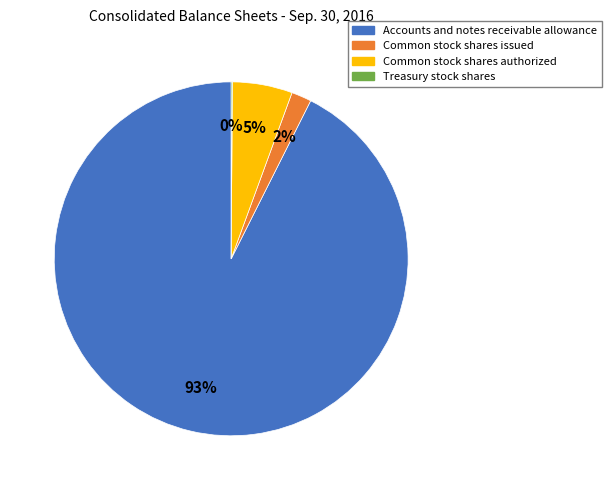

Does any single category account for the majority?

Yes